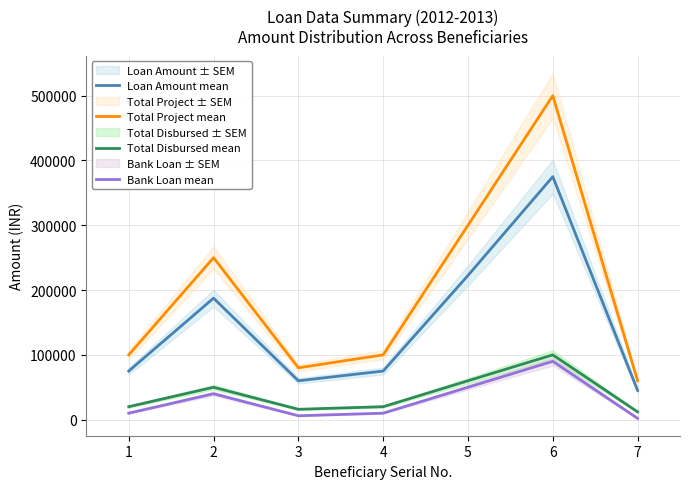

At which category is the sum across all series the highest?

6